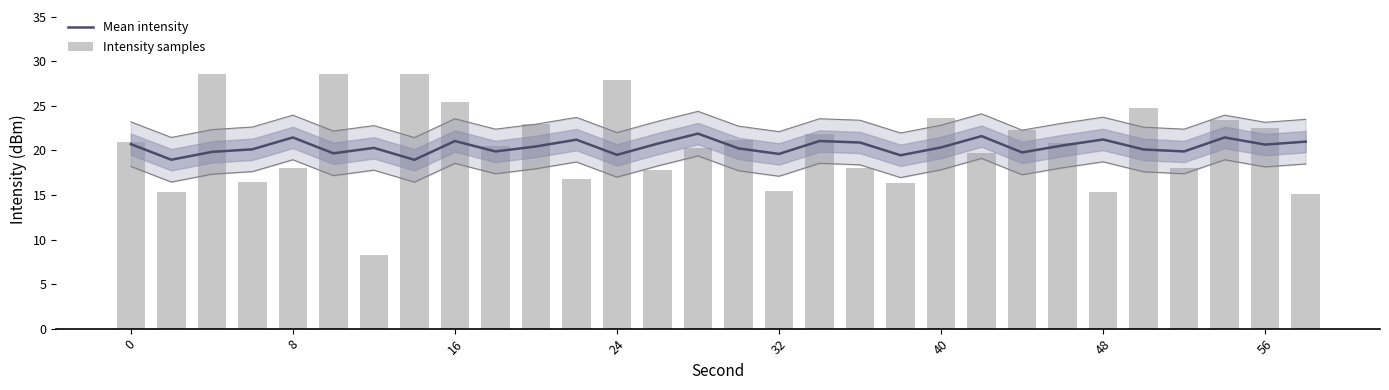

What is the spread (max minus min) of values at 21?

1.9